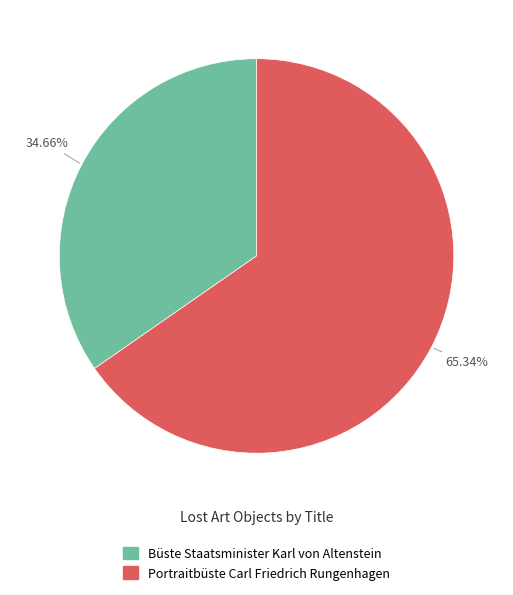

Approximately how many times larger is the value at Portraitbüste Carl Friedrich Rungenhagen compared to Büste Staatsminister Karl von Altenstein?

1.9